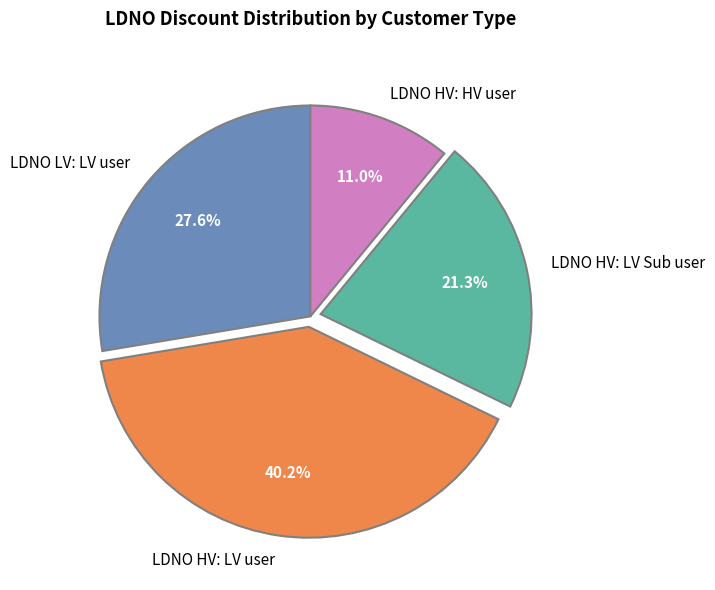

Between LDNO HV: LV user and LDNO HV: LV Sub user, which is larger?

LDNO HV: LV user